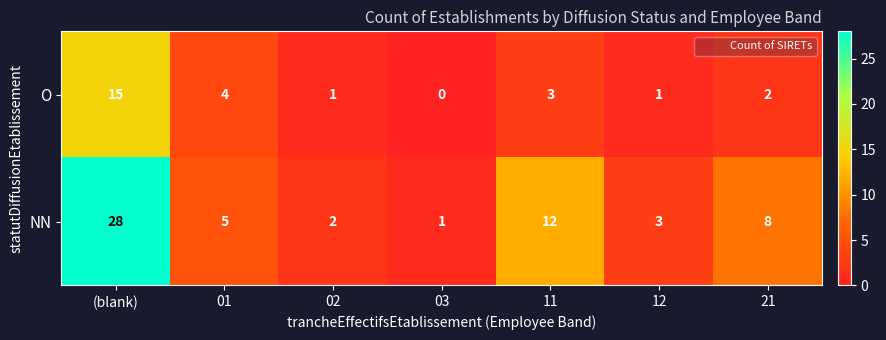

How many series are shown in this chart?

2